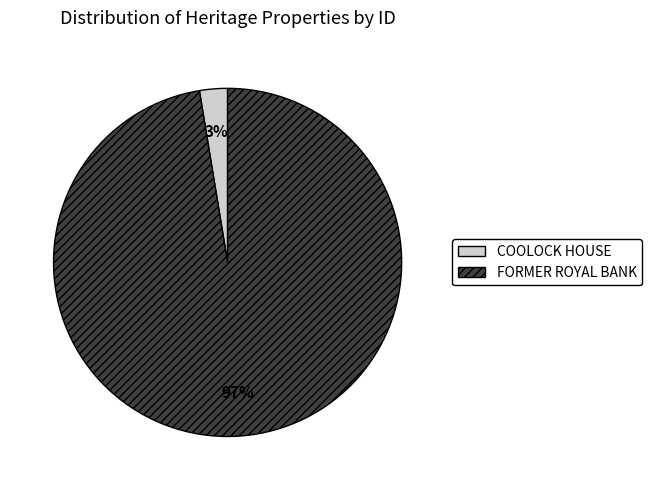

To the nearest percent, what is the average slice percentage?

50%